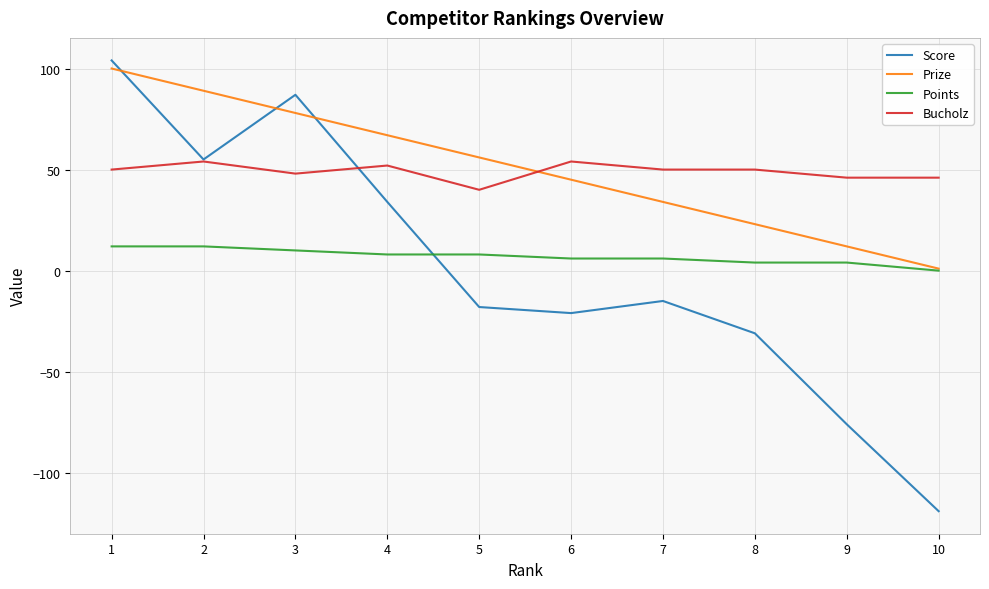

Rank the series by their maximum value, from lowest to highest.

Points, Bucholz, Prize, Score